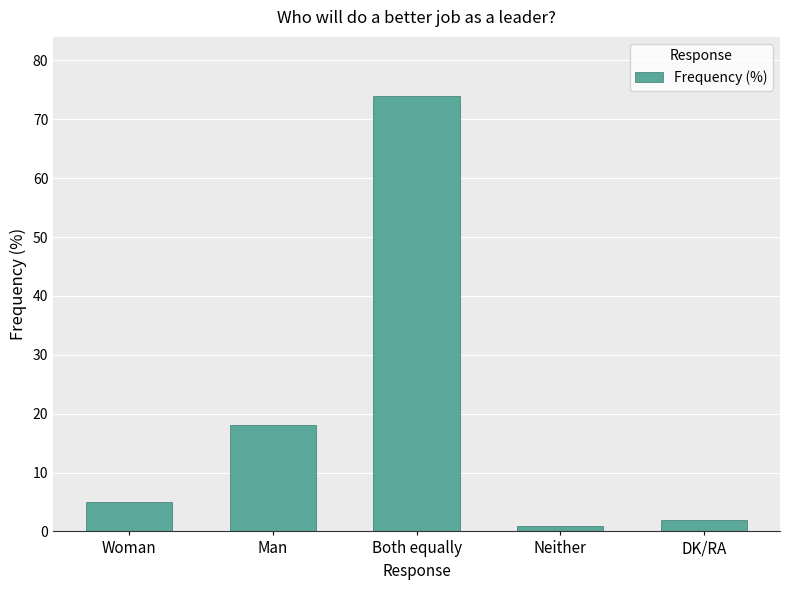

What is the greatest value displayed?

74